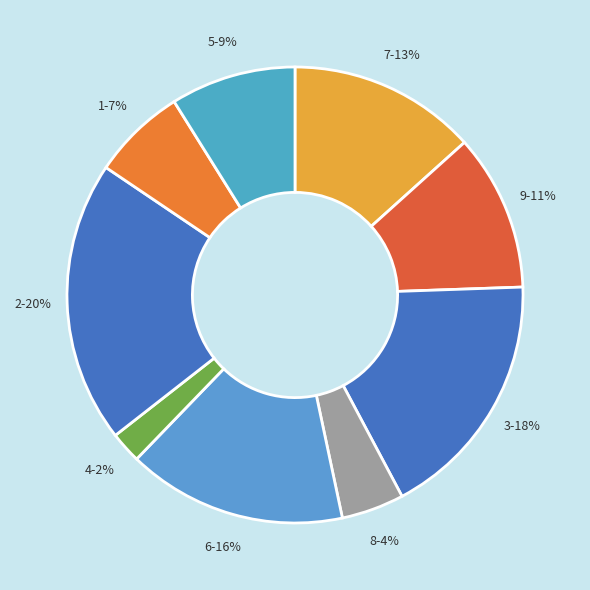

Does 9 represent more than half of the total?

No